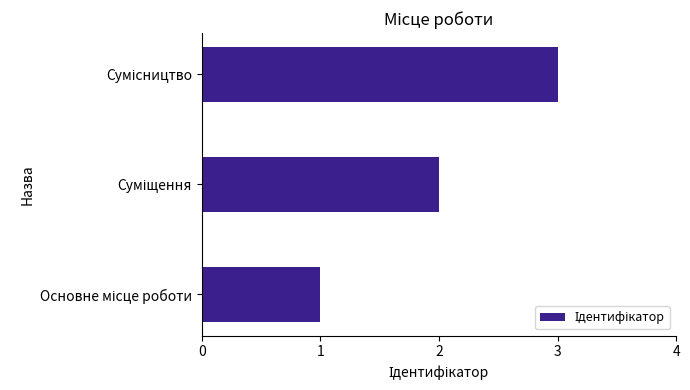

What is the average value?

2